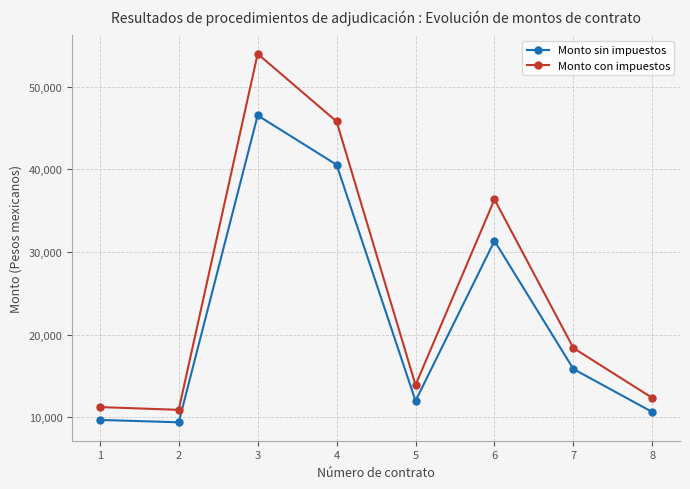

Where is Monto con impuestos nearest to the value 32439?

6